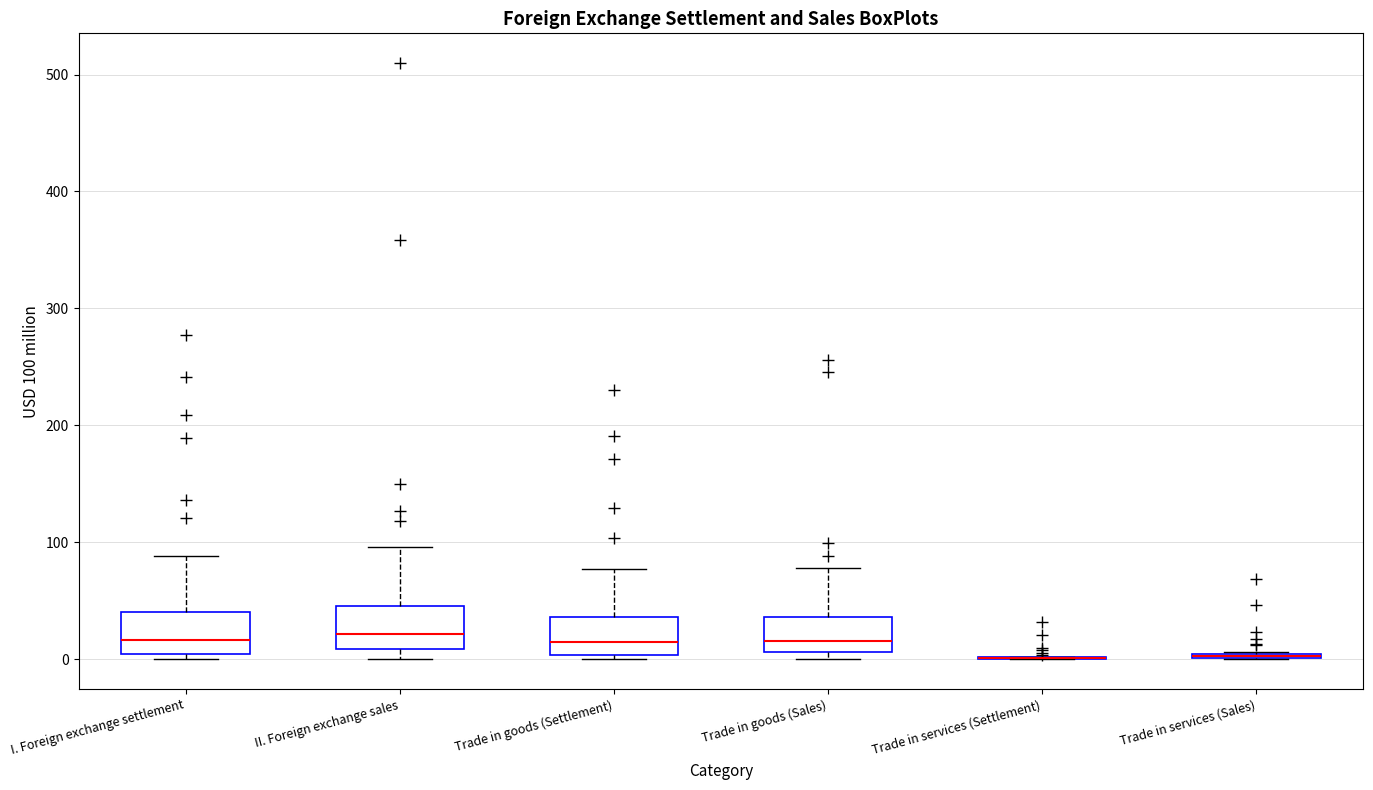

Reading left to right, transcribe this box plot: for each box, give where its median line is, the range the box spans, and where its two whiskers end, as read against the y-axis. The values are not printed on the chart, so give them approximately, as read against the axis.

I. Foreign exchange settlement: median 20, box 0 to 40, whiskers 0 (just below the box's lower edge) to 90
II. Foreign exchange sales: median 20, box 10 to 50, whiskers 0 to 100
Trade in goods (Settlement): median 10, box 0 to 40, whiskers 0 (just below the box's lower edge) to 80
Trade in goods (Sales): median 20, box 10 to 40, whiskers 0 to 80
Trade in services (Settlement): box collapsed to a line at 0, whiskers 0 to 0
Trade in services (Sales): box collapsed to a line at 0, whiskers 0 to 10